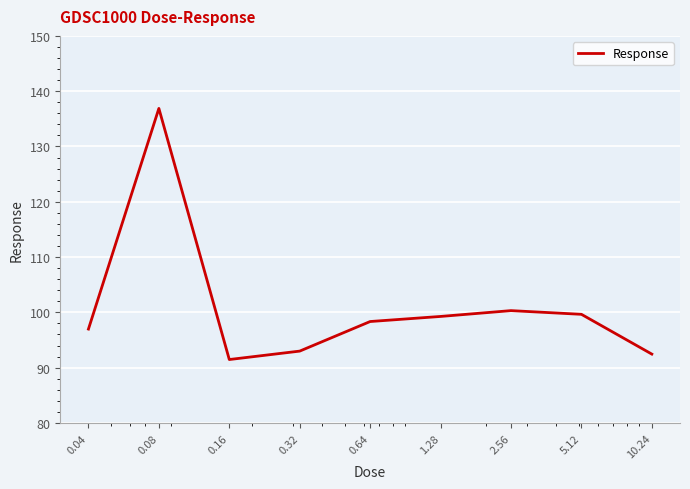

What is the smallest value displayed?

91.5